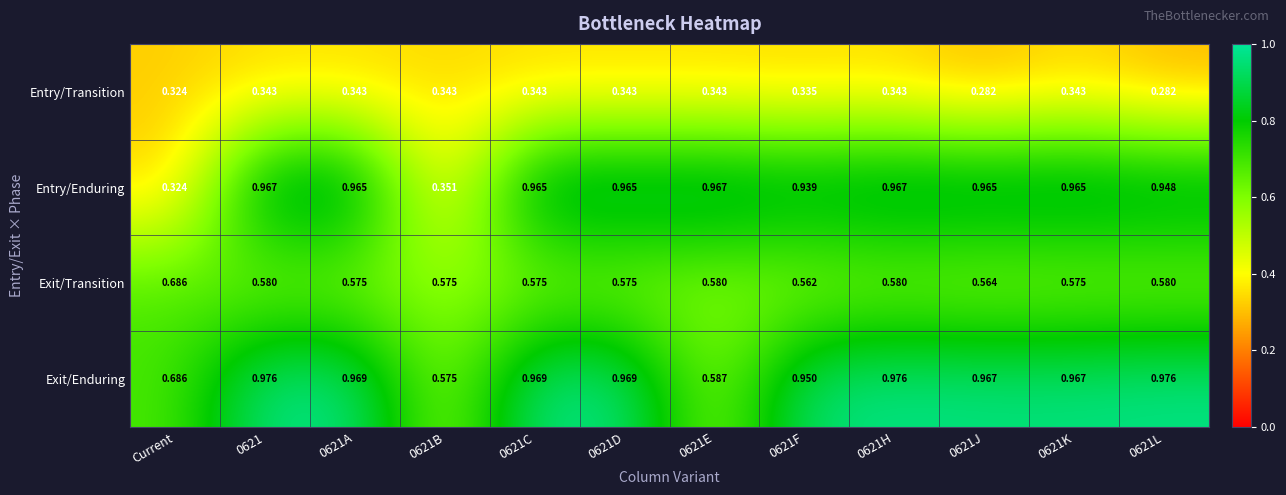

Rank the series at 0621C from lowest to highest value.

Entry/Transition, Exit/Transition, Entry/Enduring, Exit/Enduring